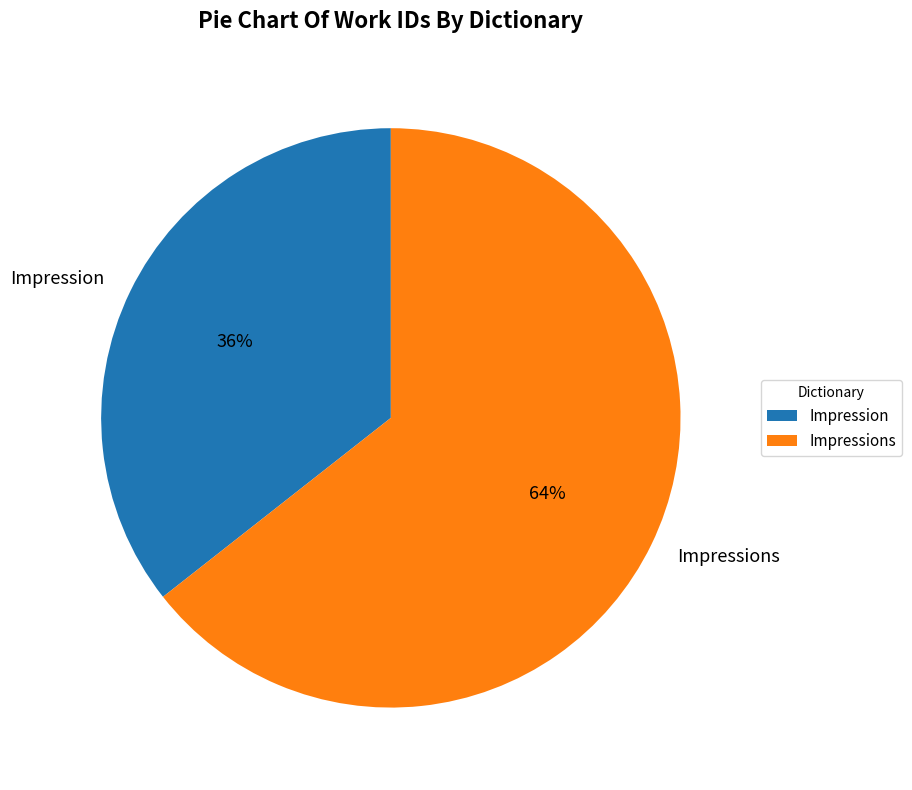

Rank the categories by value from highest to lowest.

Impressions, Impression